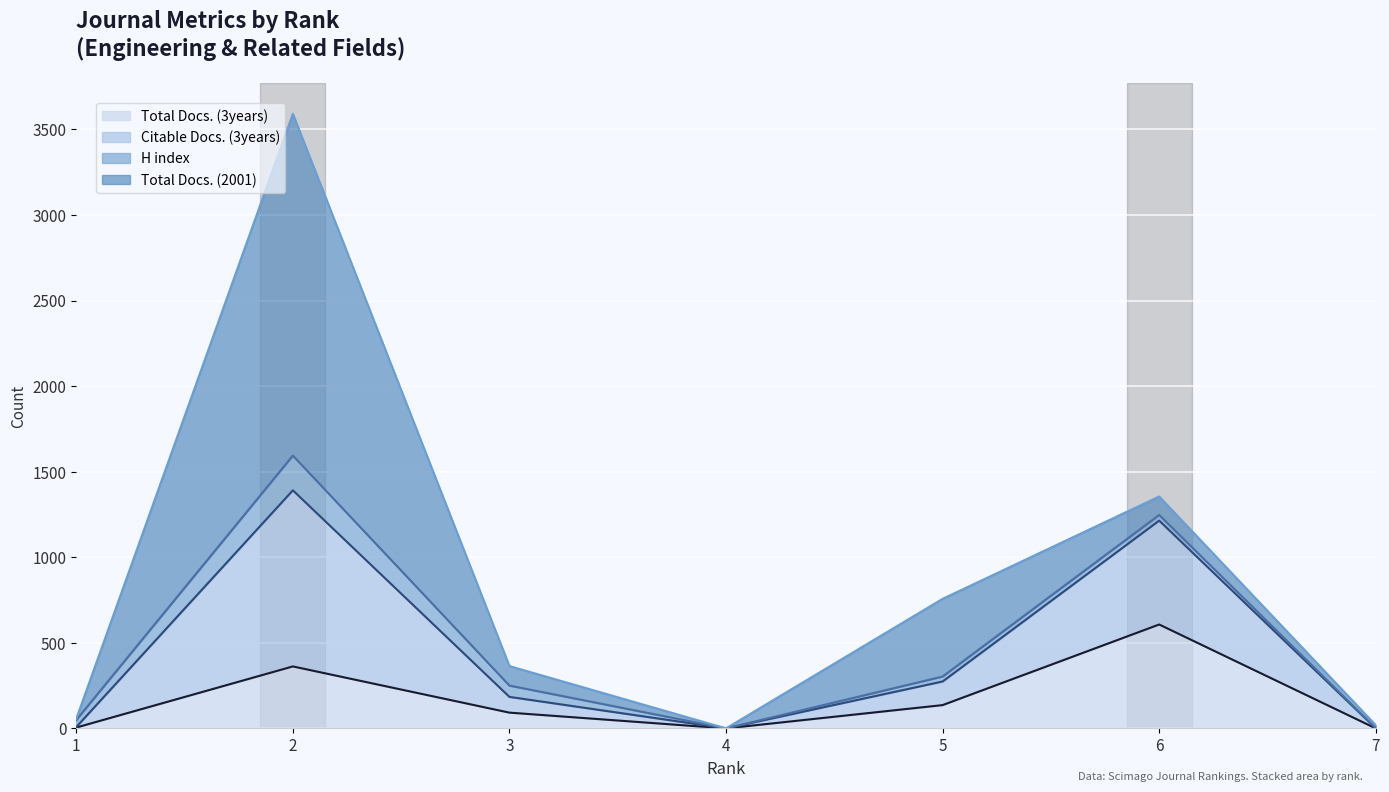

List the labels in order of Citable Docs. (3years) value, smallest first.

4, 7, 1, 3, 5, 6, 2